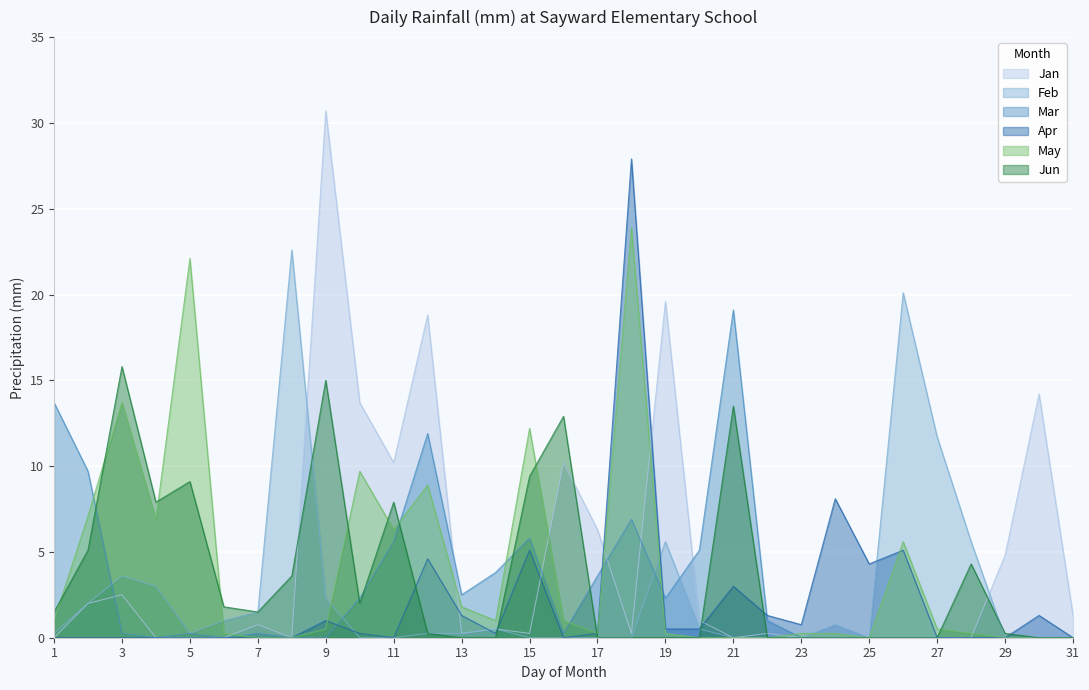

True or false: Mar has a value of 8.9 at 30.

False